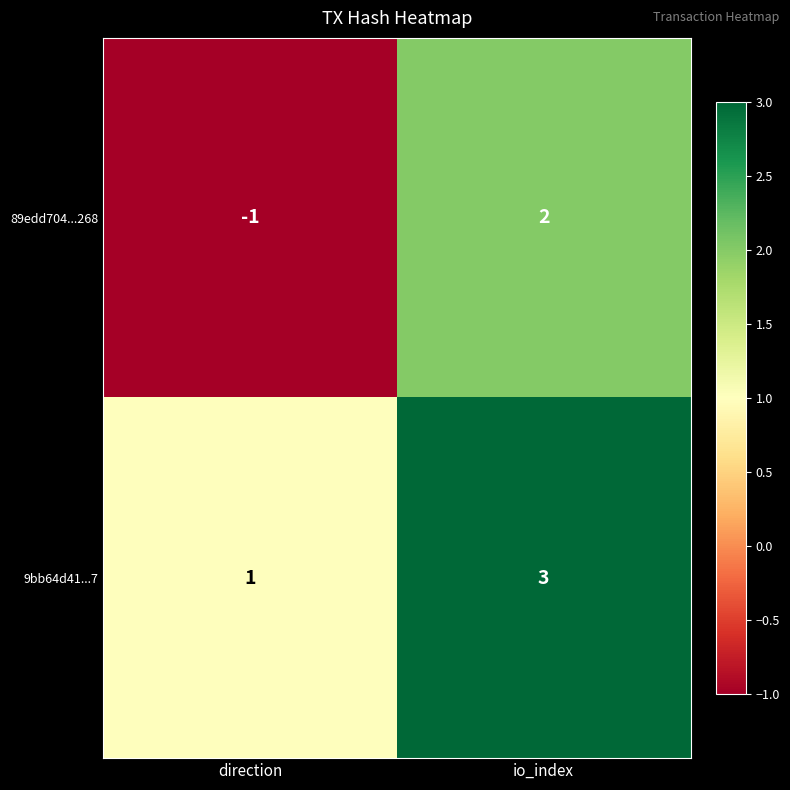

Count the number of data series in this chart.

2